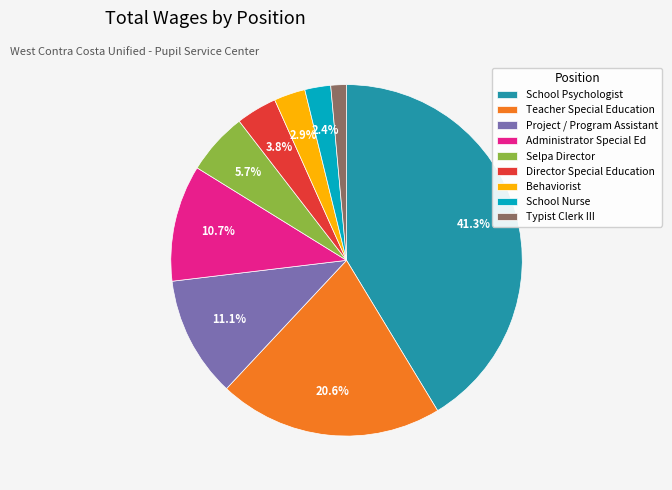

To the nearest percent, what percentage of the pie is Administrator Special Ed?

11%